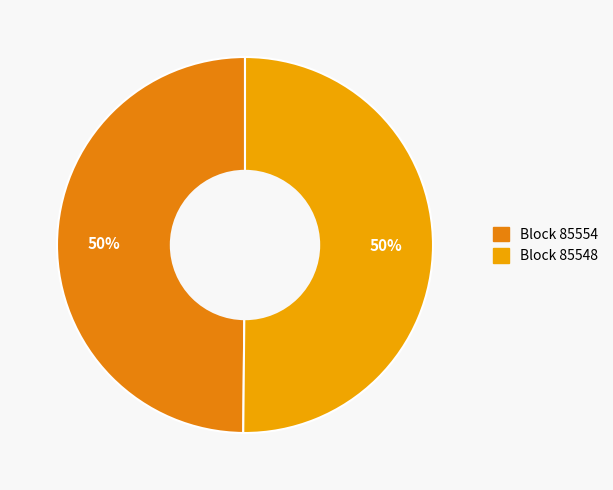

Rank the categories by value from highest to lowest.

85548, 85554